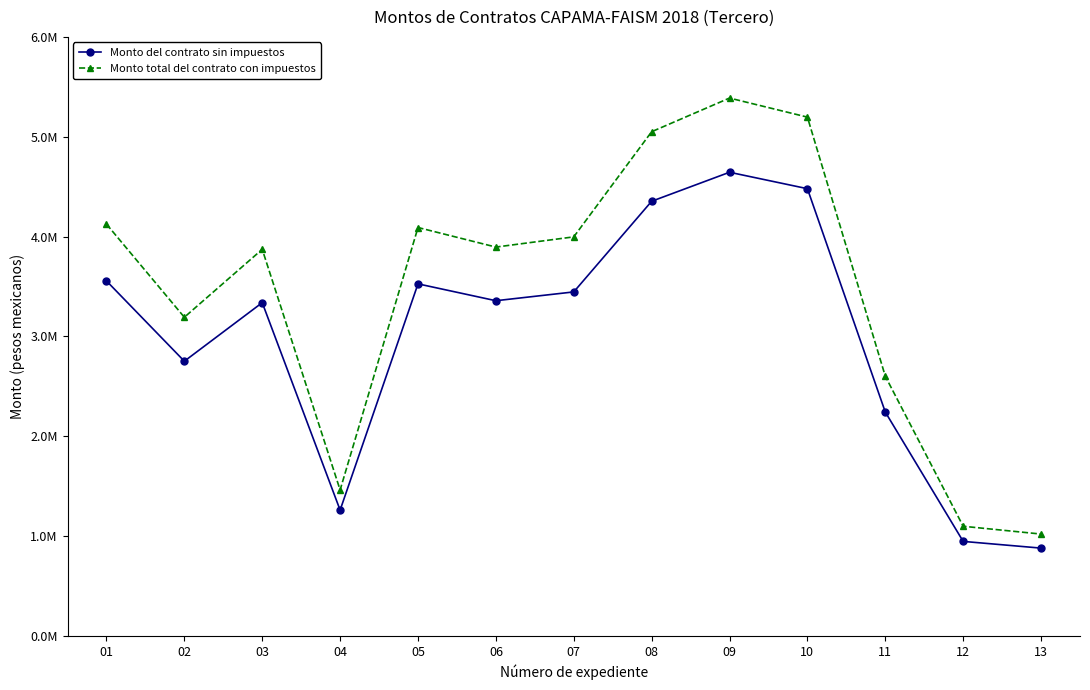

What is the difference between the maximum and minimum values in the Monto total del contrato con impuestos series?

4366562.1